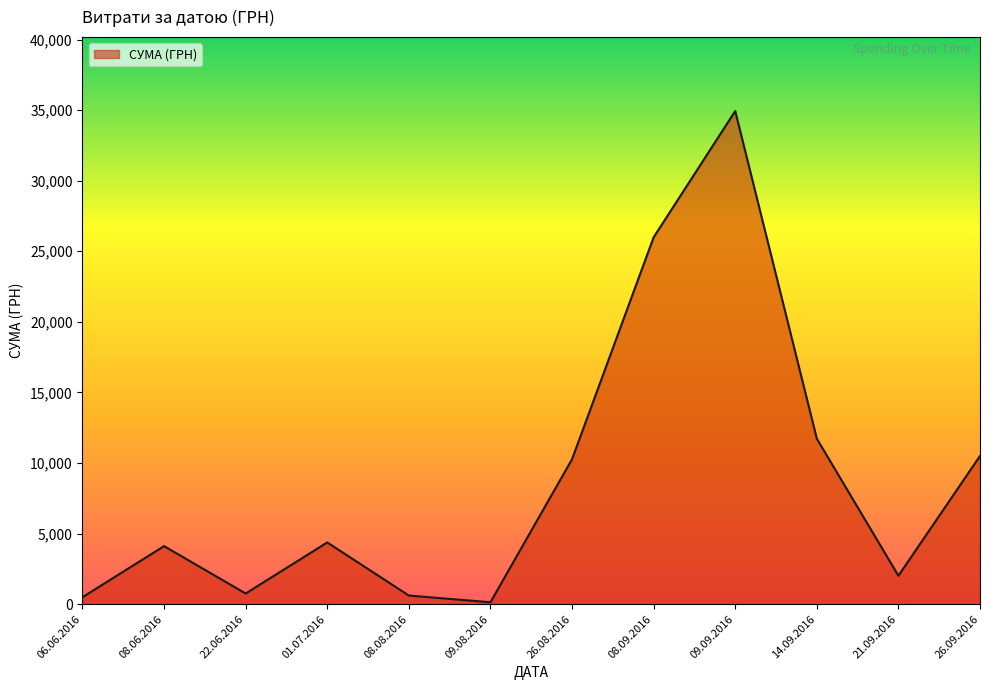

Which label corresponds to the largest value in the chart?

09.09.2016